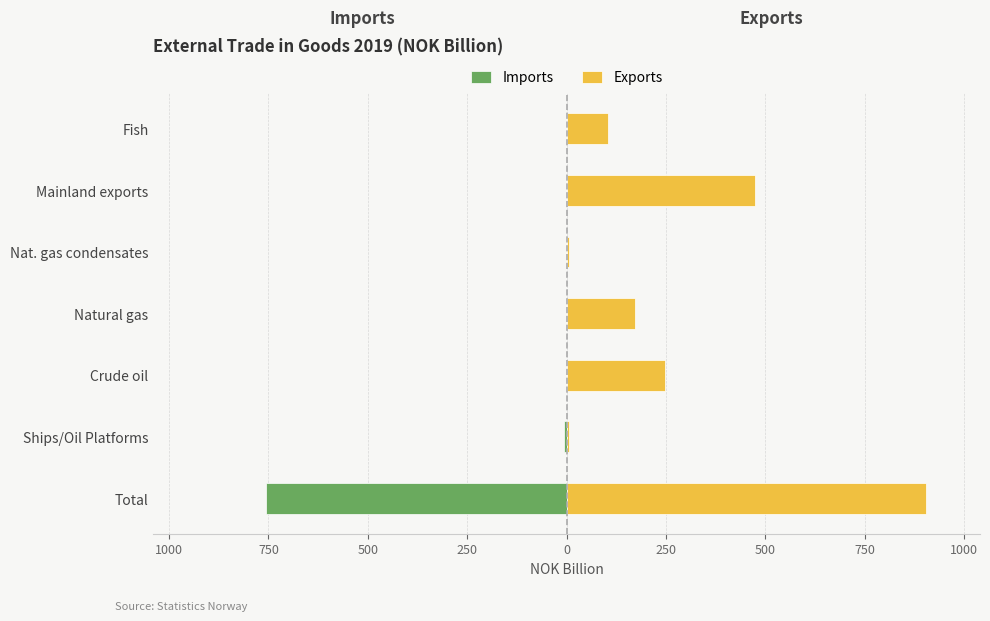

What is the difference between the second highest and second lowest values in the Exports series?

466.3